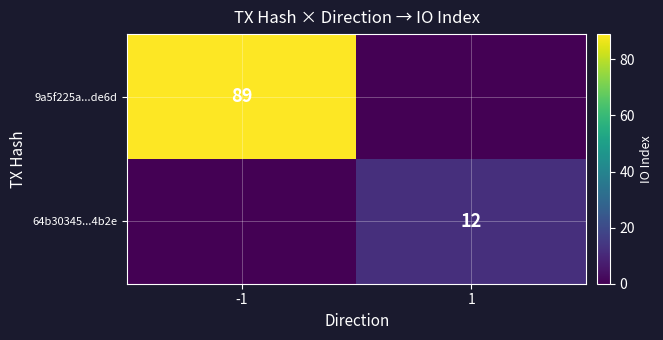

Which series has the widest spread of values?

9a5f225a...de6d